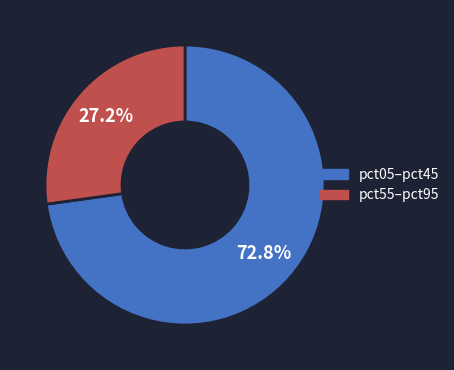

To the nearest percent, what is the difference between the largest and smallest slice percentages?

46%